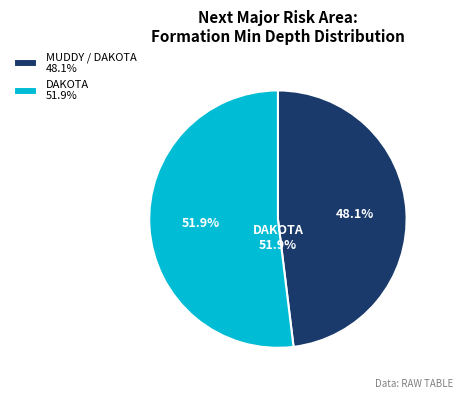

Which slice represents more than half of the pie?

DAKOTA